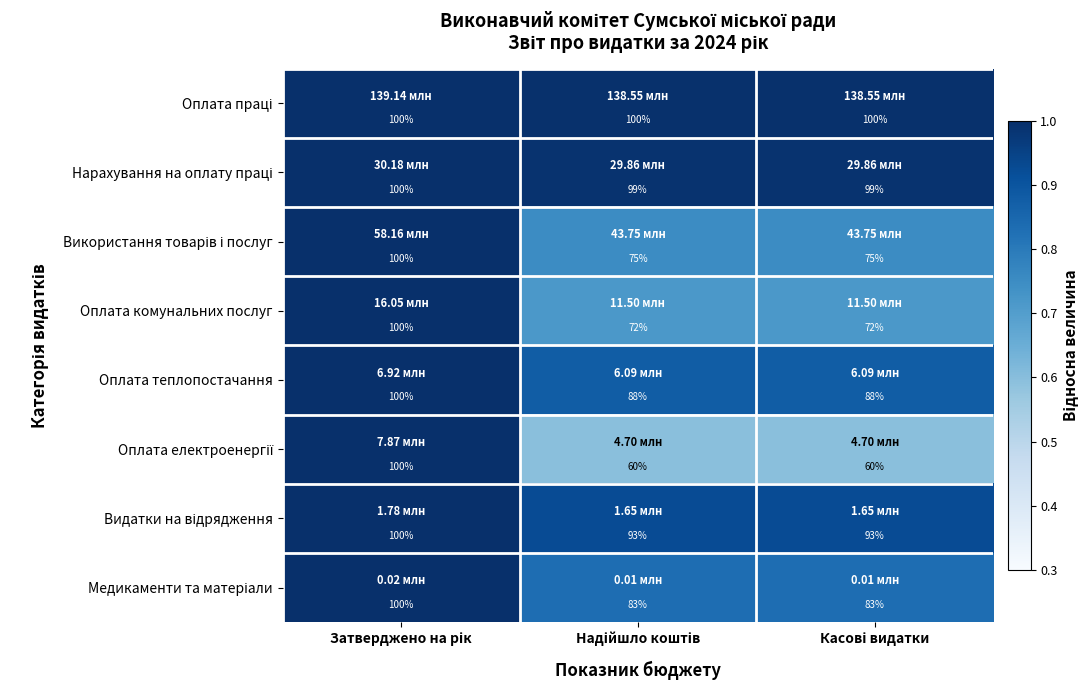

What is the difference between the maximum and minimum values in the Оплата комунальних послуг series?

28